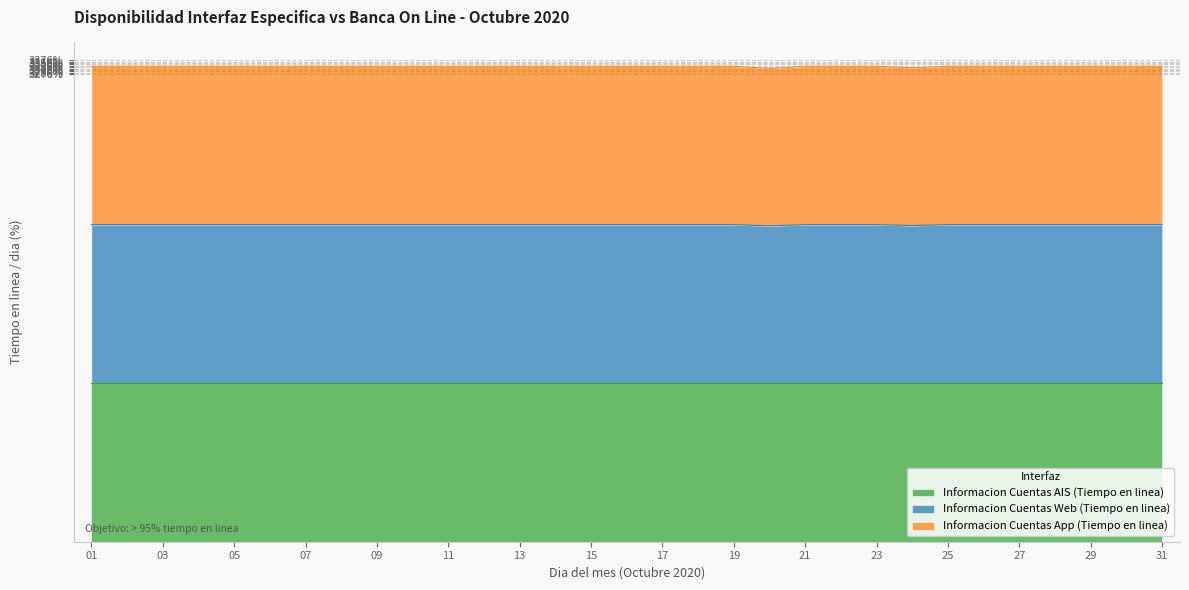

Between 01 and 13, which is larger?

01